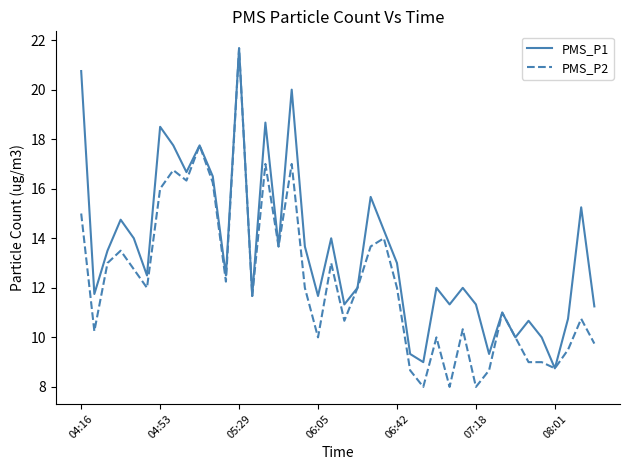

Which series has the largest range (max minus min)?

PMS_P2